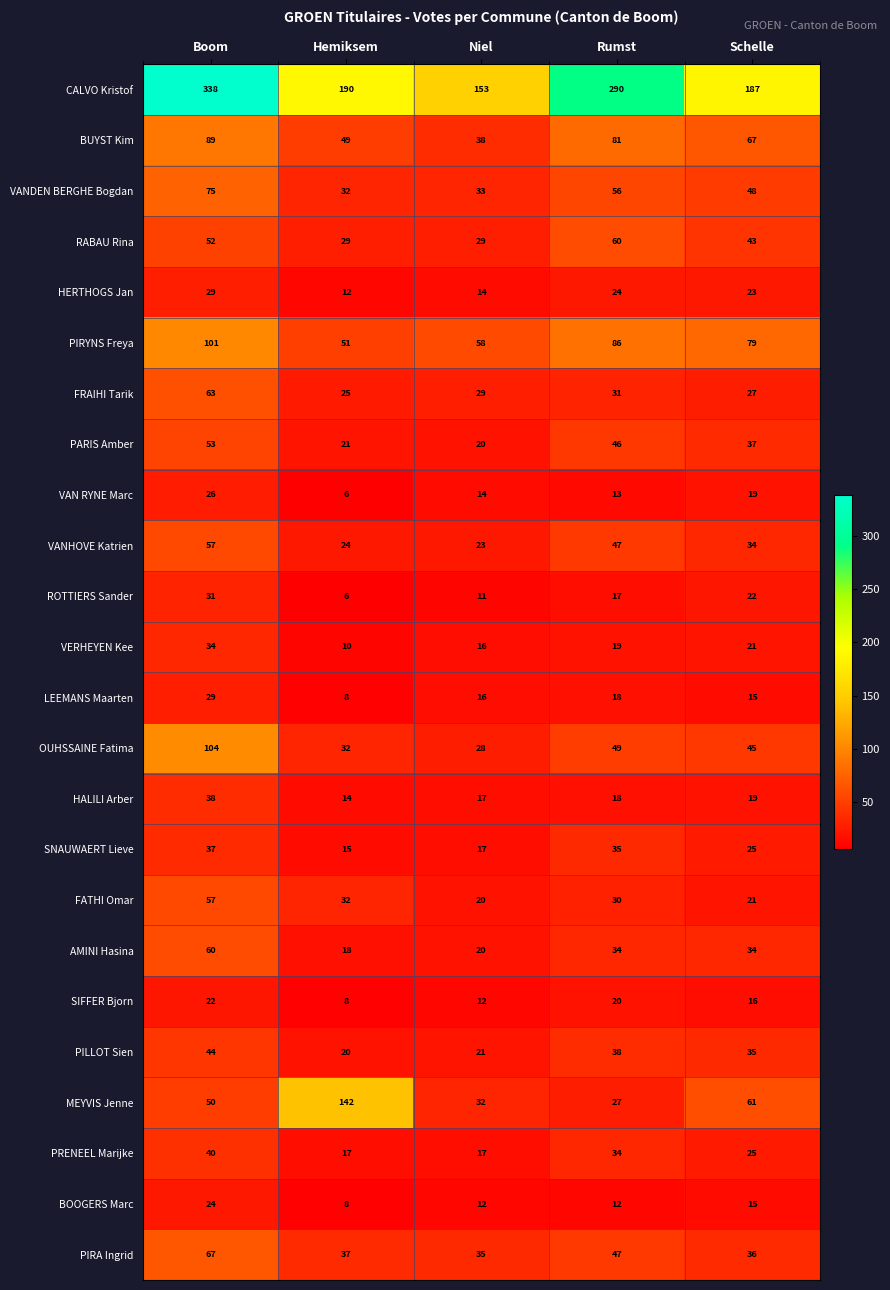

Which series changed the most between Boom and Schelle?

CALVO Kristof